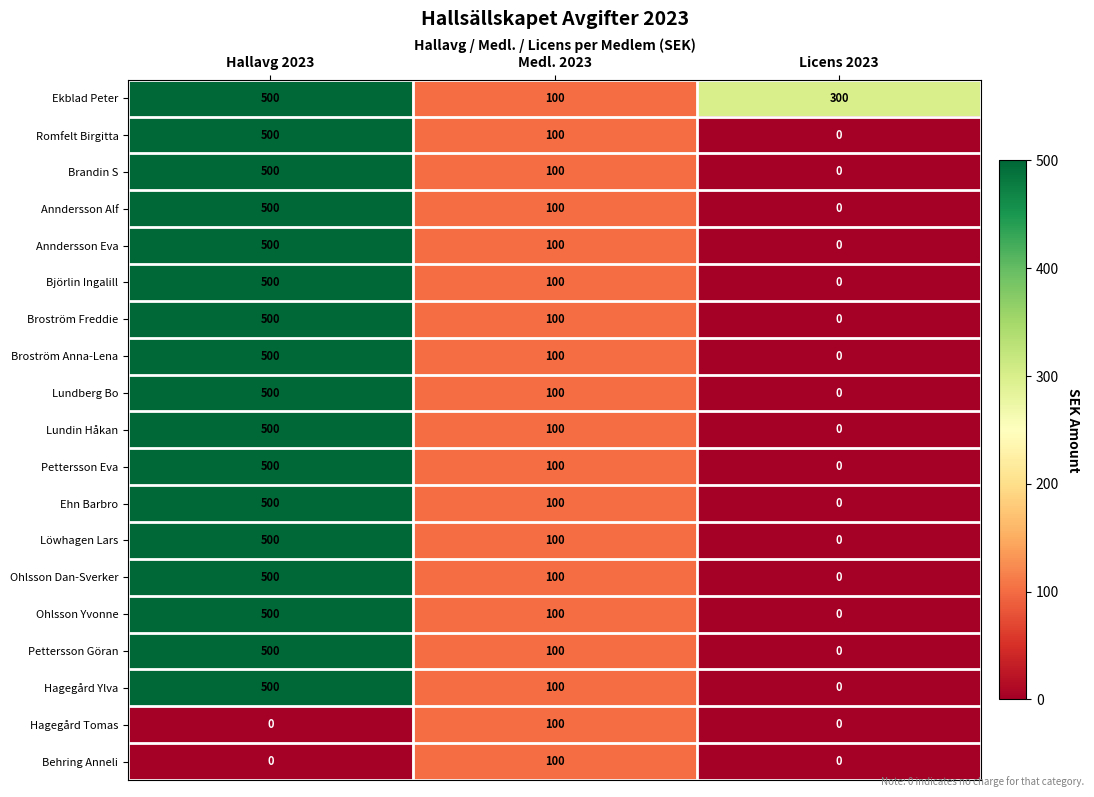

The value of Broström Freddie at Hallavg 2023 is 500. True or false?

True